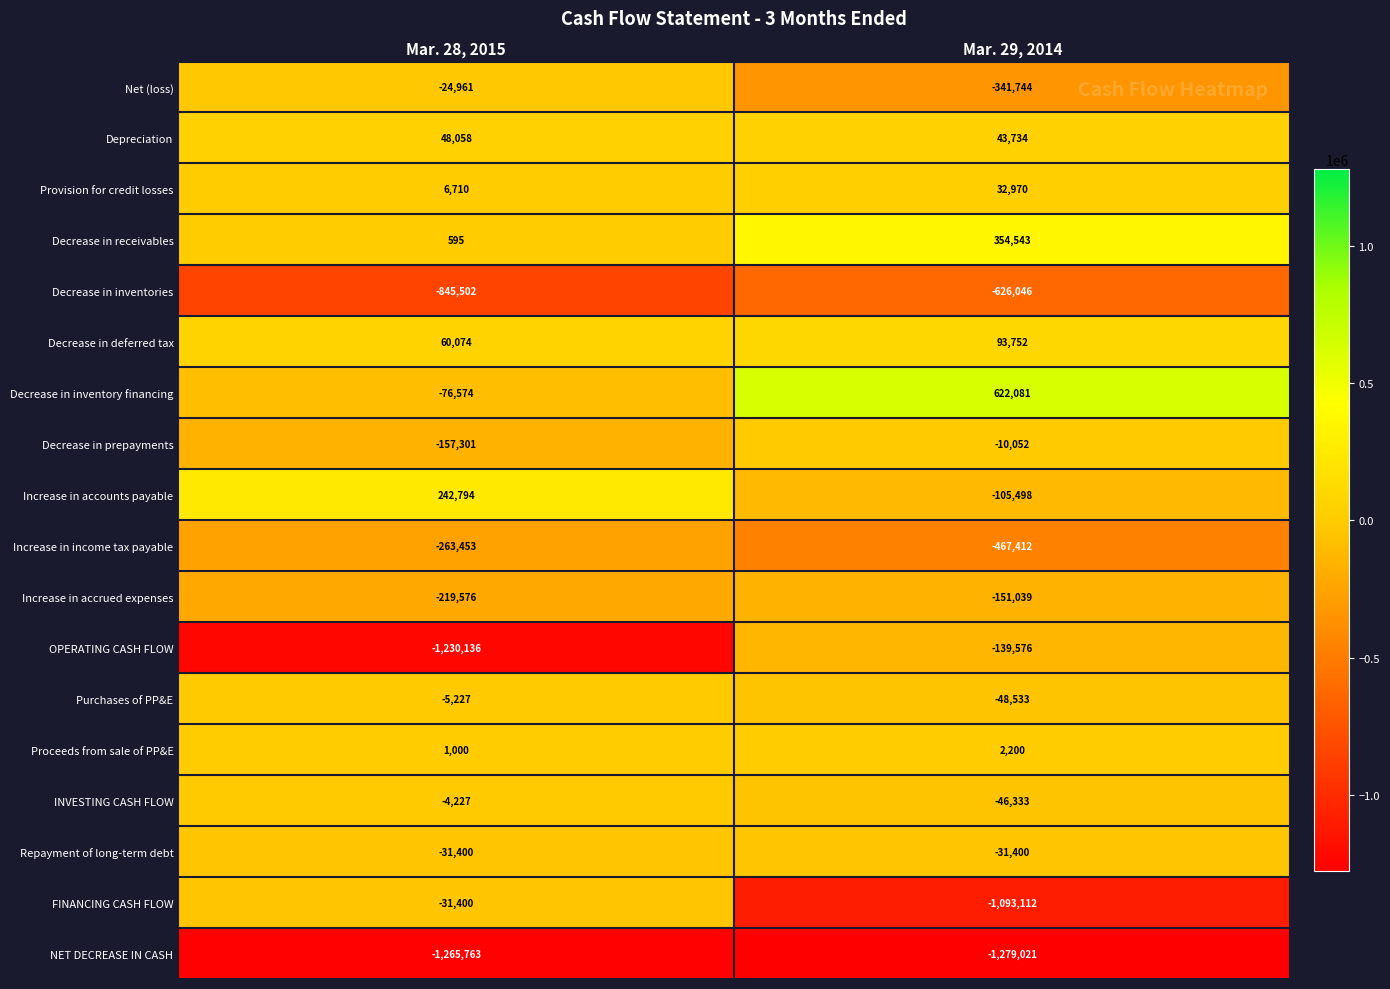

At which label is Purchases of PP&E closest to -26880?

Mar. 28, 2015